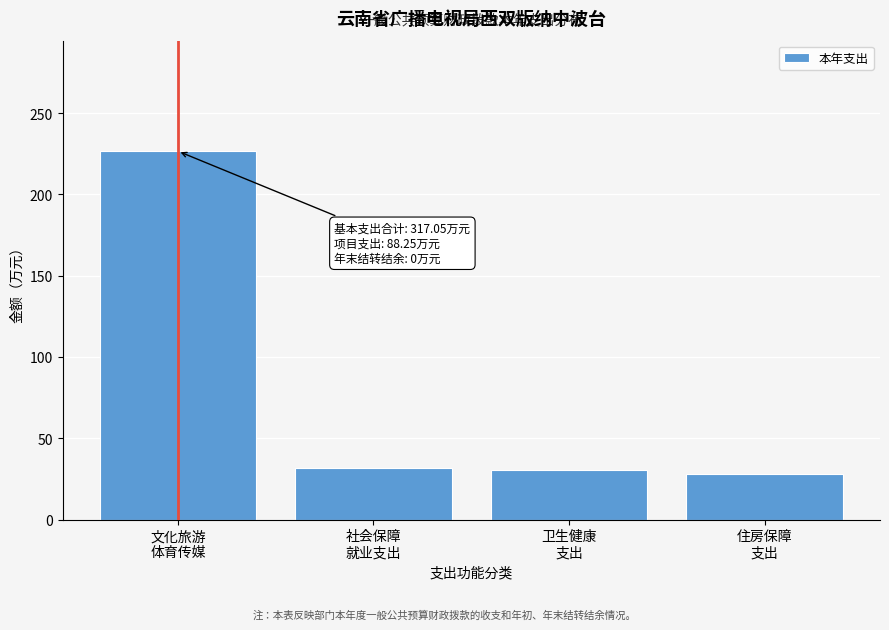

Reading right to left, extract all data points from this chart.

28.3	30.5	31.8	226.5